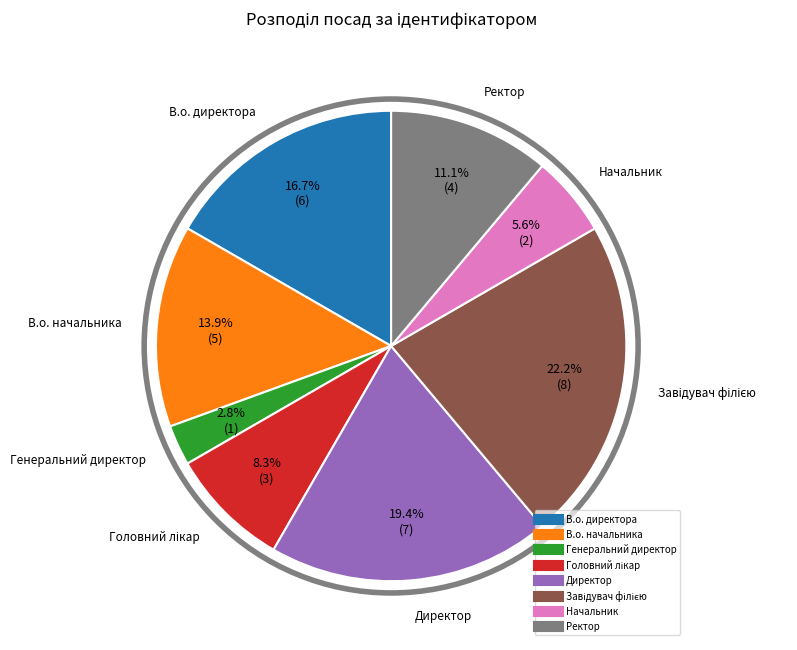

How many segments does this pie chart have?

8